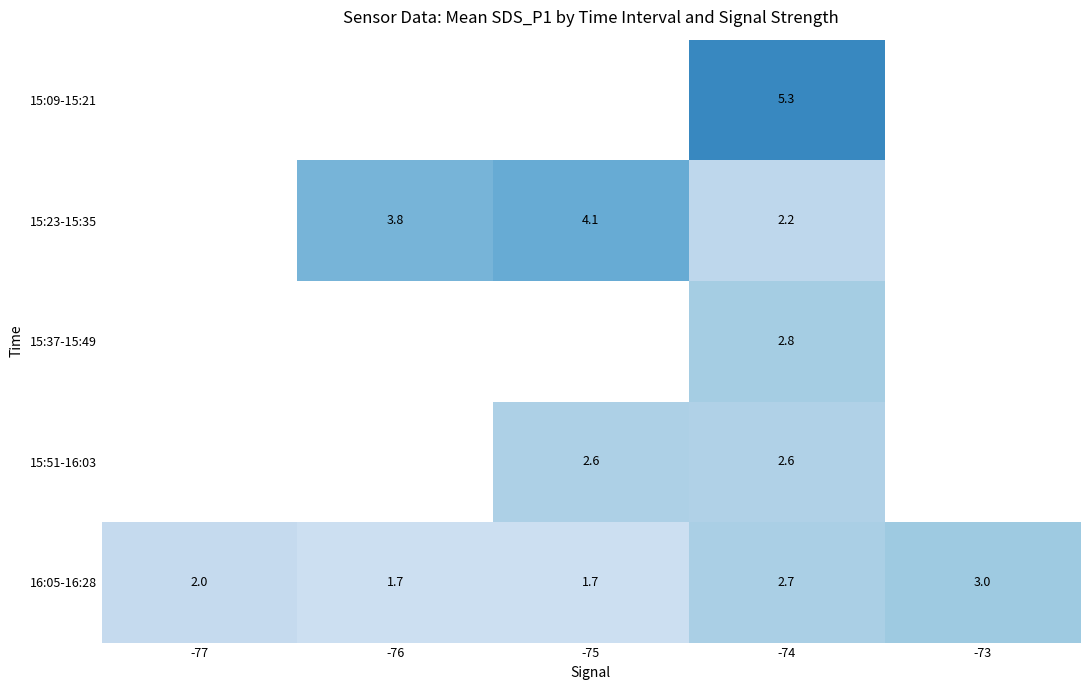

What is the sum of the 16:05-16:28 values at -74 and -73?

5.7